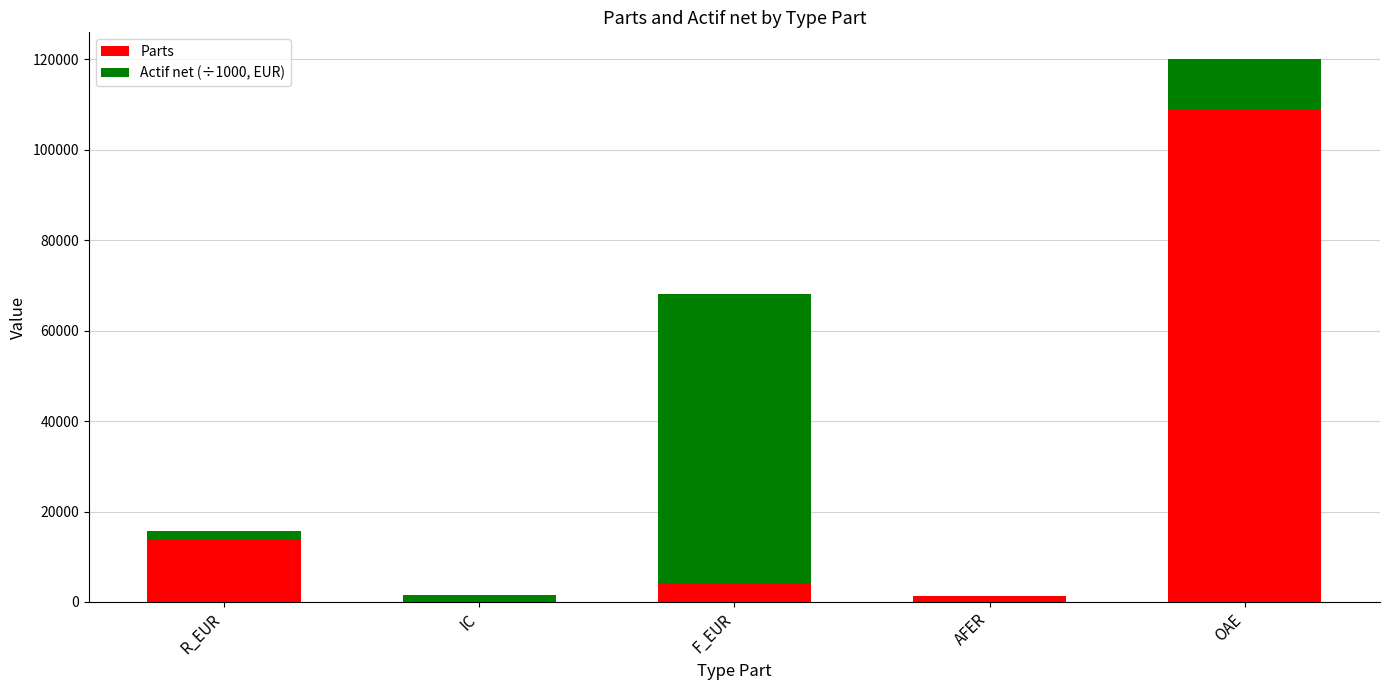

Are the bars grouped side by side (vs. stacked)?

No